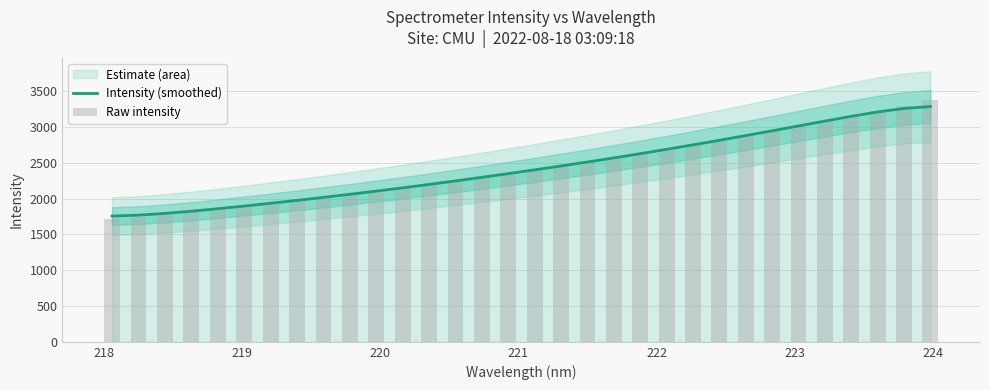

What is the minimum value for Intensity (smoothed)?

1757.5